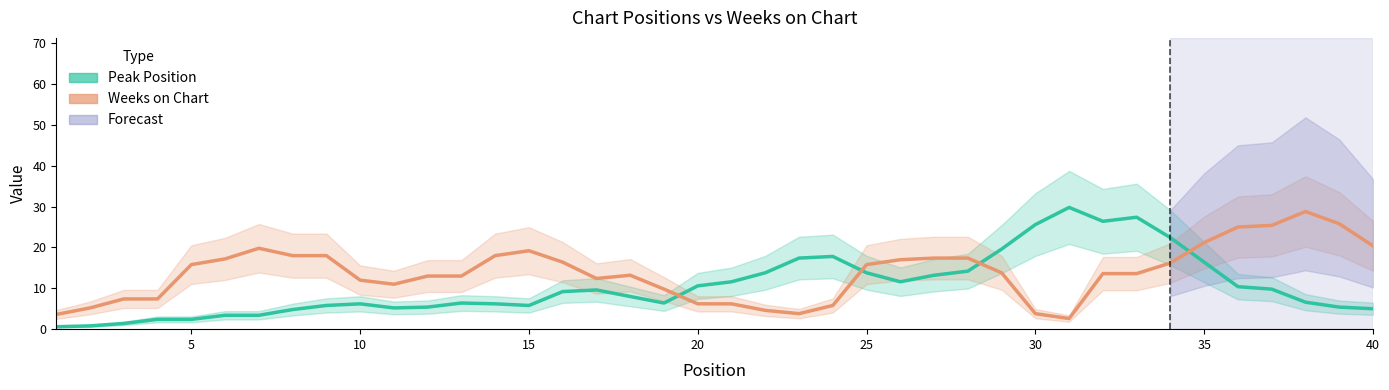

What is the sum of all Peak Position values?

422.2